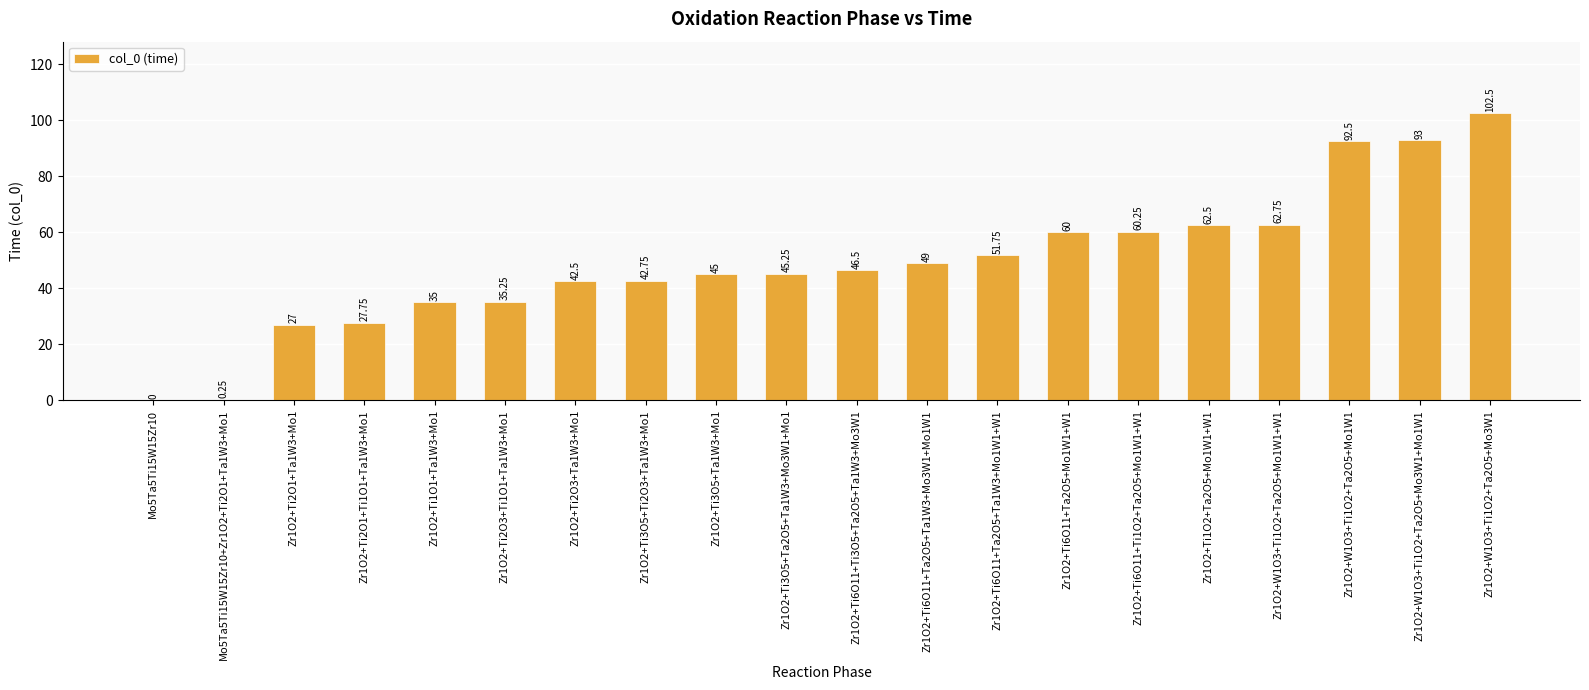

Between Zr1O2+Ti6O11+Ta2O5+Ta1W3+Mo3W1+Mo1W1 and Zr1O2+Ti2O1+Ti1O1+Ta1W3+Mo1, which is larger?

Zr1O2+Ti6O11+Ta2O5+Ta1W3+Mo3W1+Mo1W1